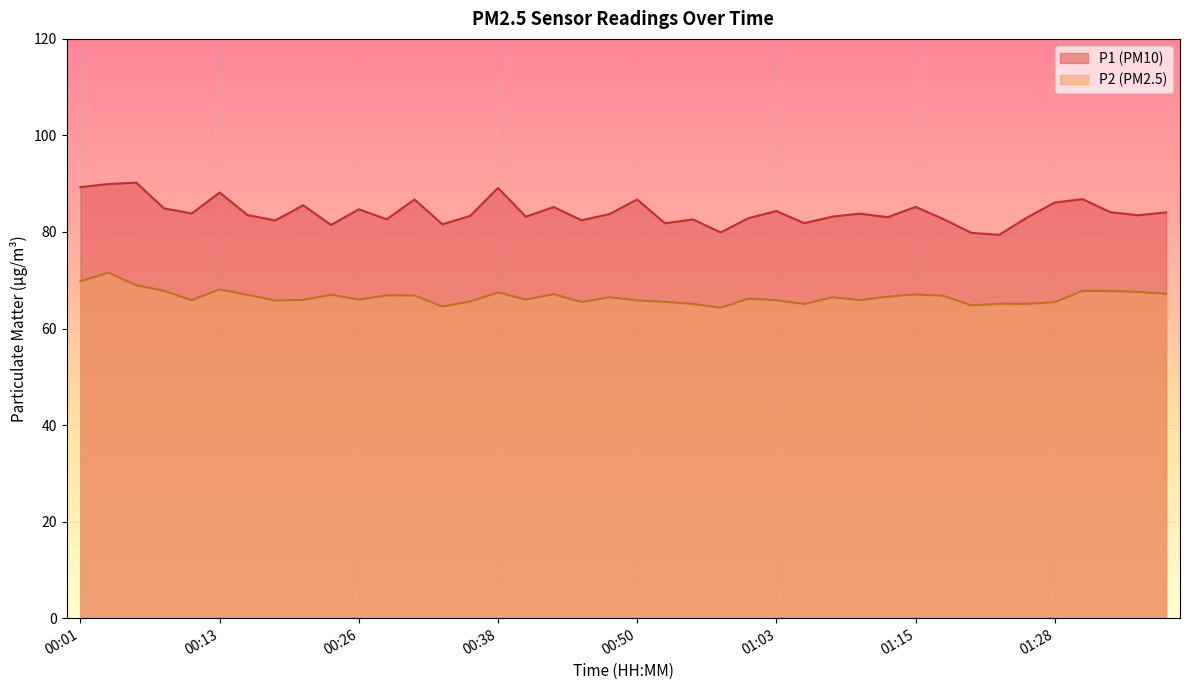

True or false: P2 line and P1 line cross at least once.

False